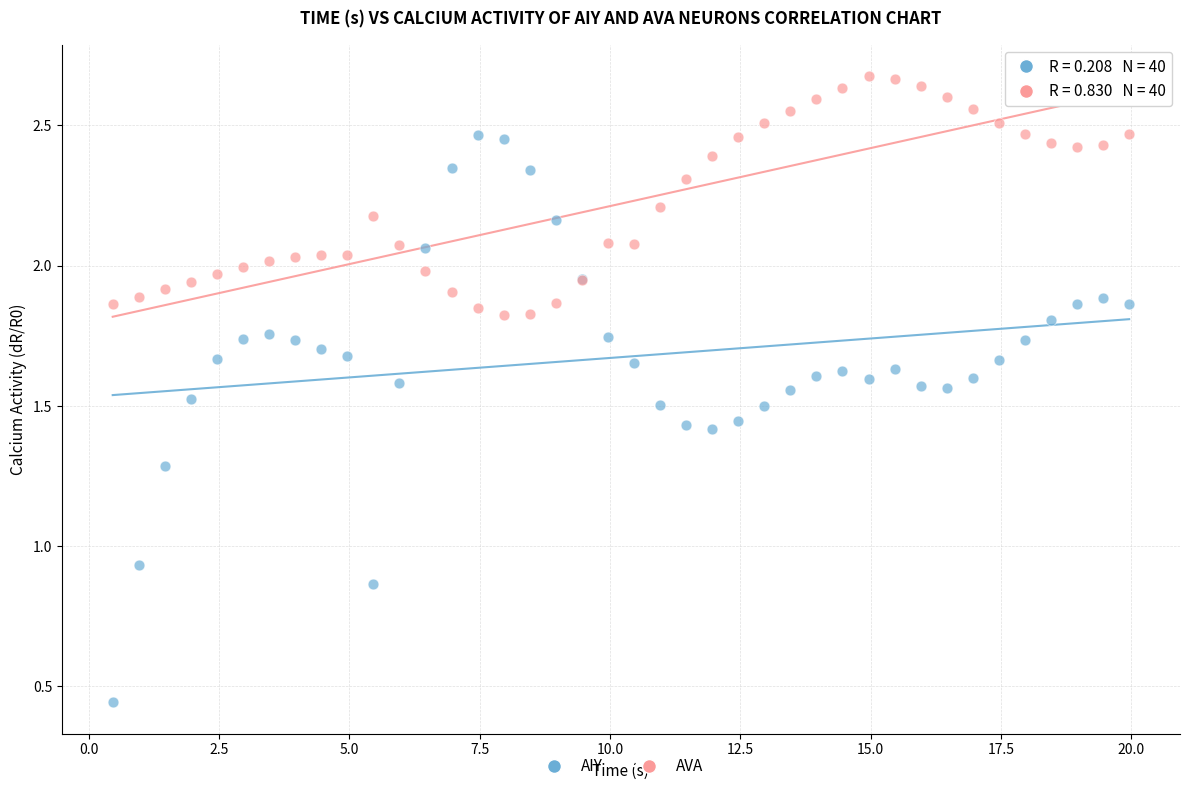

What are all the series names shown in the legend?

AIY, AVA